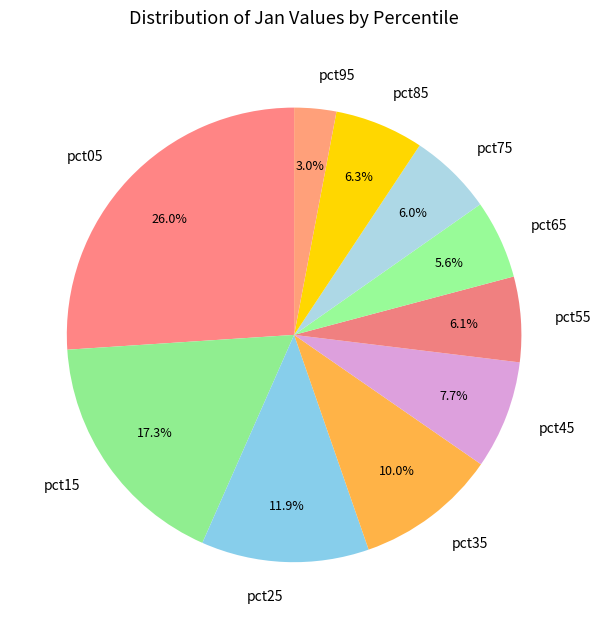

What portion of the pie excludes pct25?

88.1%